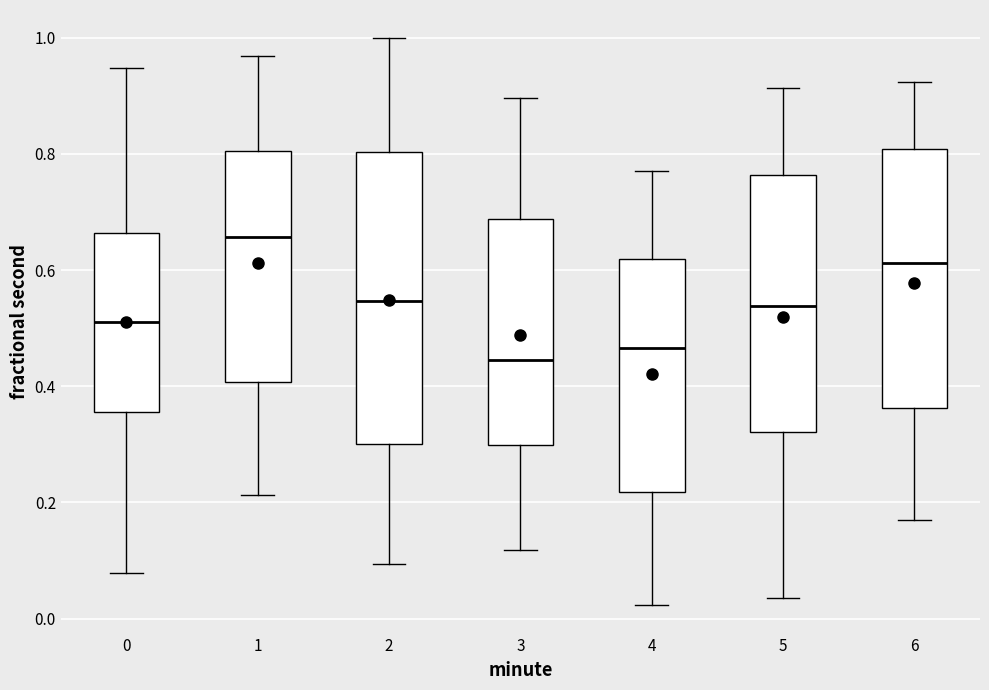

Reading left to right, read every box against the y-axis: the position of its median line, the range the box covers, and the ends of its whiskers. The values are not printed on the chart, so give them approximately, as read against the axis.

0: median 0.52, box 0.36 to 0.66, whiskers 0.08 to 0.94
1: median 0.66, box 0.40 to 0.80, whiskers 0.22 to 0.96
2: median 0.54, box 0.30 to 0.80, whiskers 0.10 to 1.00
3: median 0.44, box 0.30 to 0.68, whiskers 0.12 to 0.90
4: median 0.46, box 0.22 to 0.62, whiskers 0.02 to 0.78
5: median 0.54, box 0.32 to 0.76, whiskers 0.04 to 0.92
6: median 0.62, box 0.36 to 0.80, whiskers 0.16 to 0.92